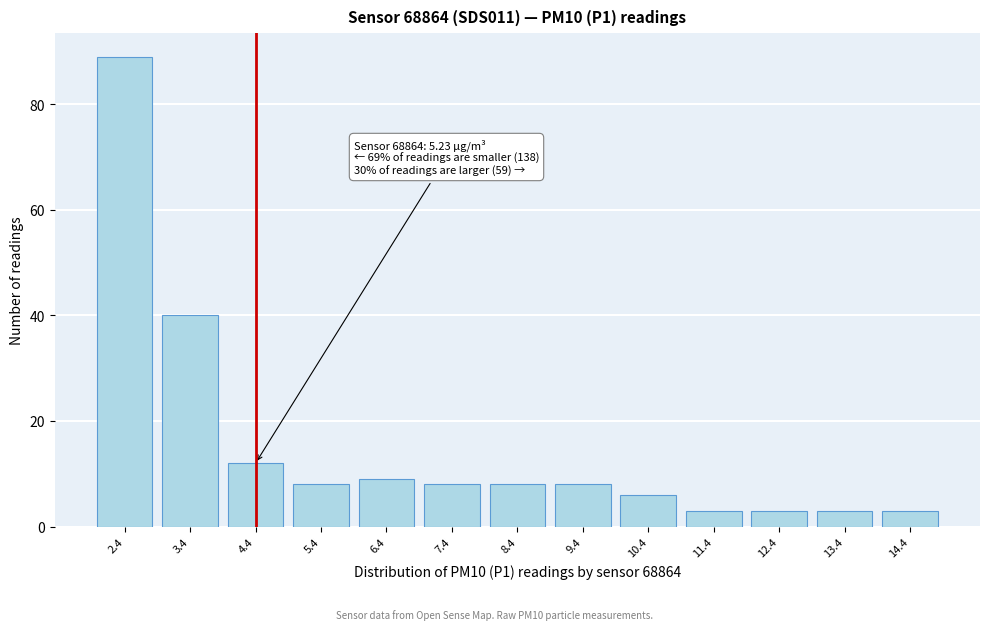

Reading left to right, list all the values displayed in this chart.

2.4=89	3.4=40	4.4=12	5.4=8	6.4=9	7.4=8	8.4=8	9.4=8	10.4=6	11.4=3	12.4=3	13.4=3	14.4=3